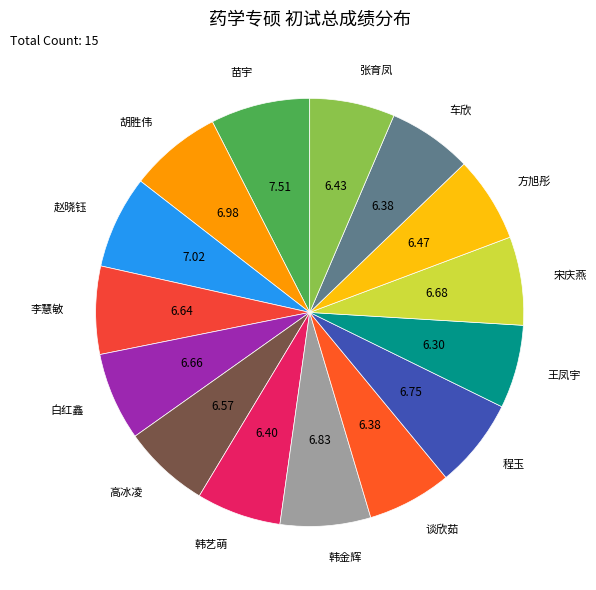

Does any single category account for the majority?

No